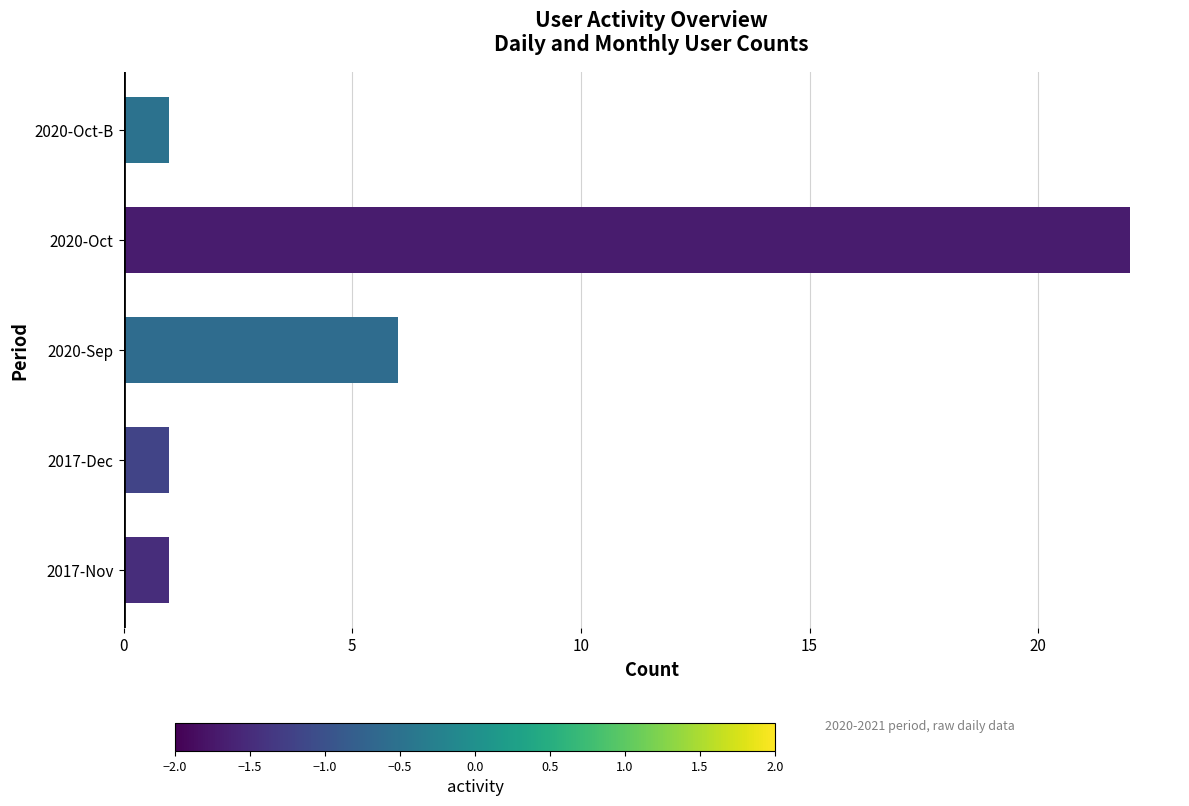

What is the smallest value displayed?

1